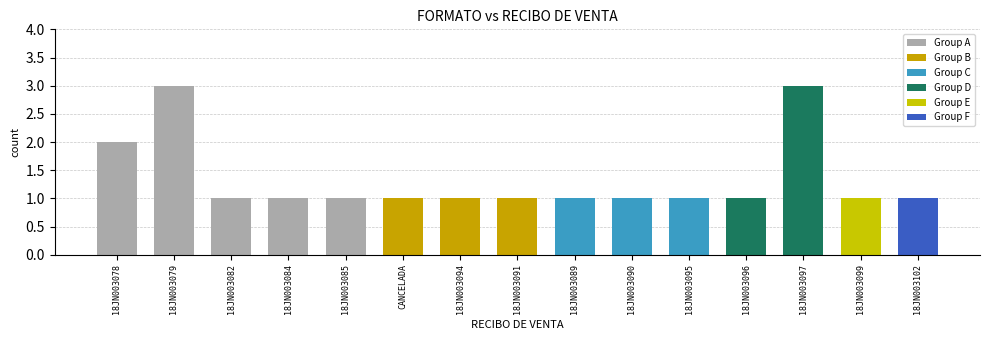

Rank the categories by value from lowest to highest.

18JN003082, 18JN003084, 18JN003085, CANCELADA, 18JN003094, 18JN003091, 18JN003089, 18JN003090, 18JN003095, 18JN003096, 18JN003099, 18JN003102, 18JN003078, 18JN003079, 18JN003097